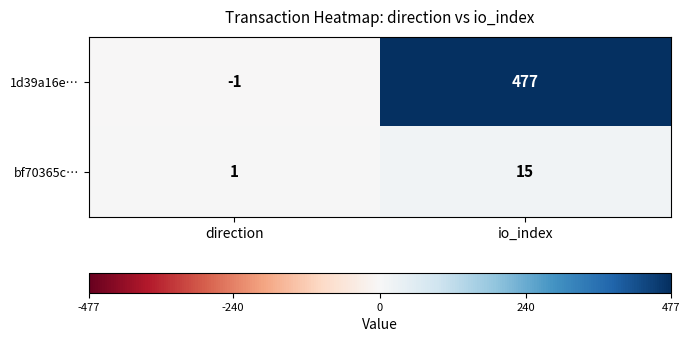

At io_index, list the series in order from smallest to largest.

bf70365c…, 1d39a16e…